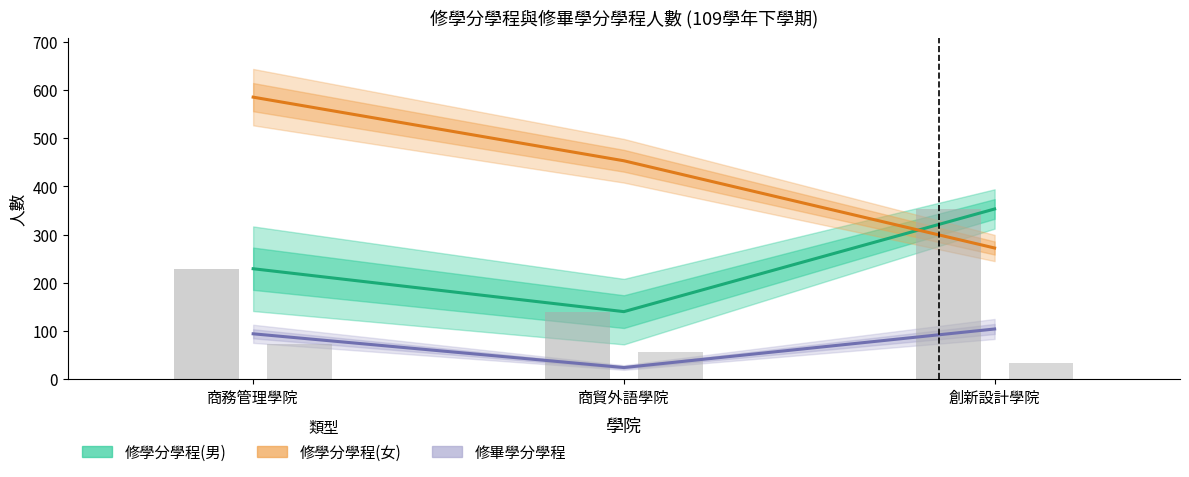

What is the label of the 2nd bar from the left?

商貿外語學院